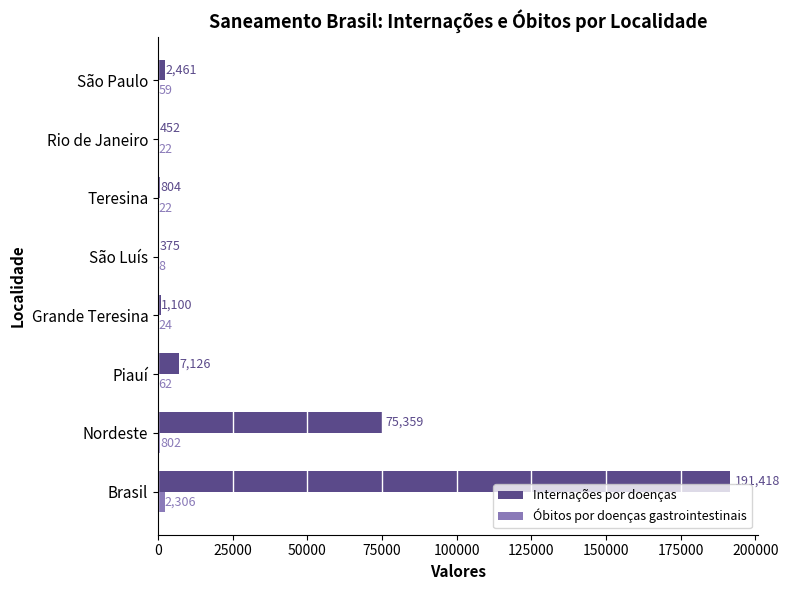

What is the total value across all series at São Luís?

383